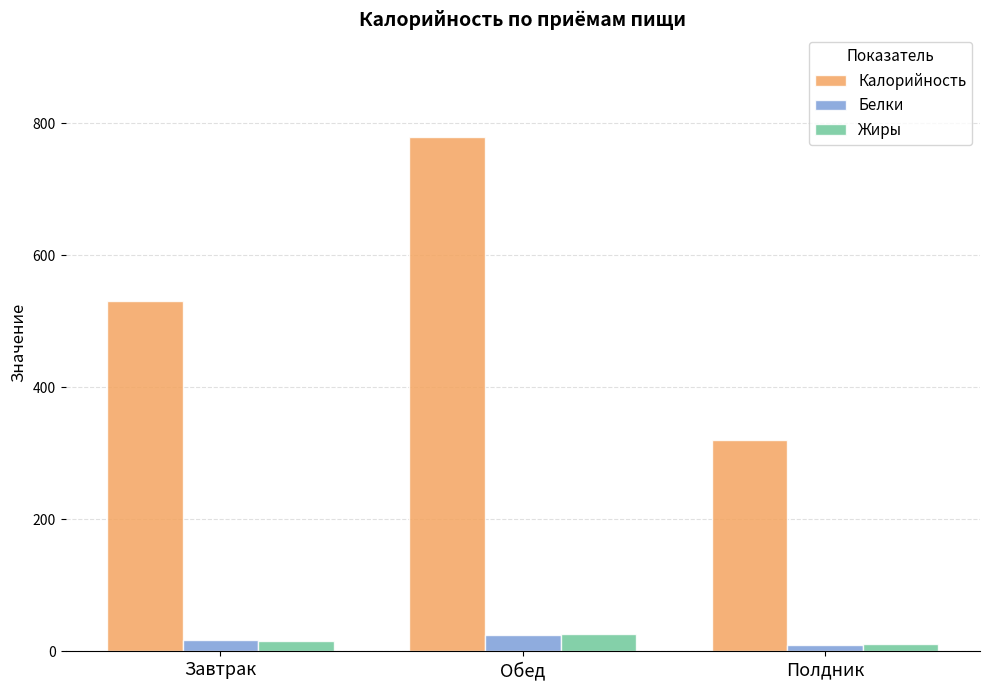

What is the total value across all series at Обед?

831